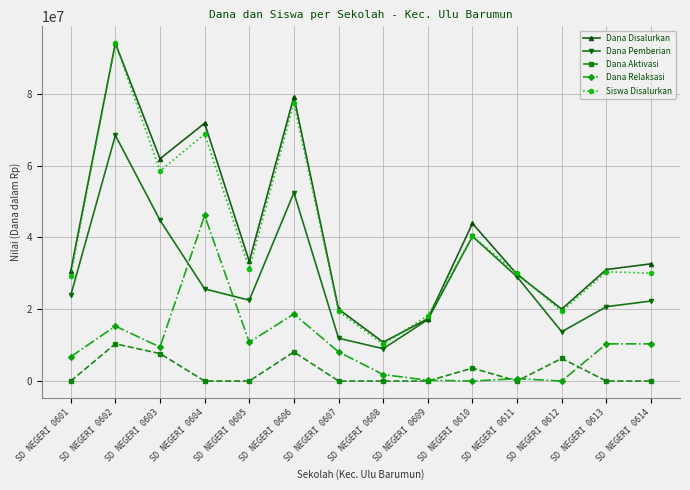

Does the chart have visible grid lines?

Yes